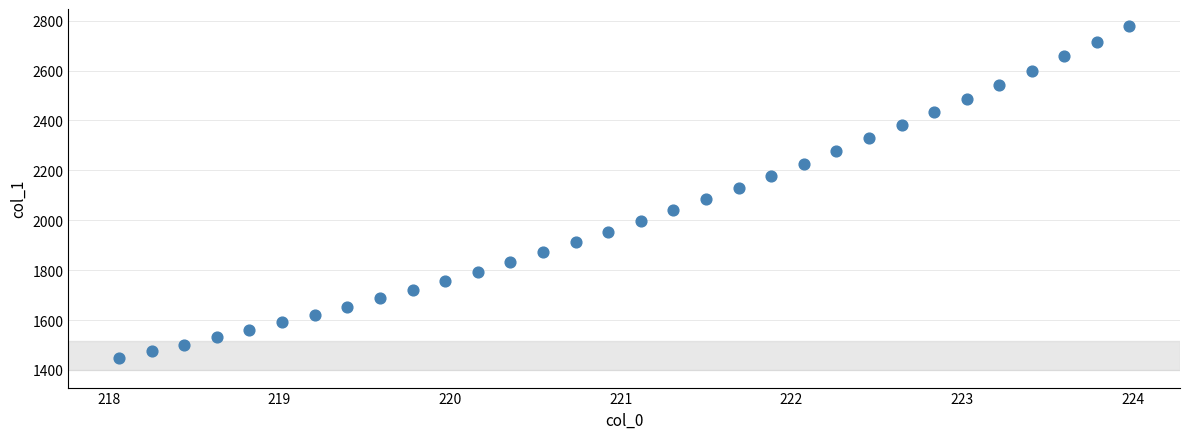

What is the range of Y values (max minus min)?

1329.5